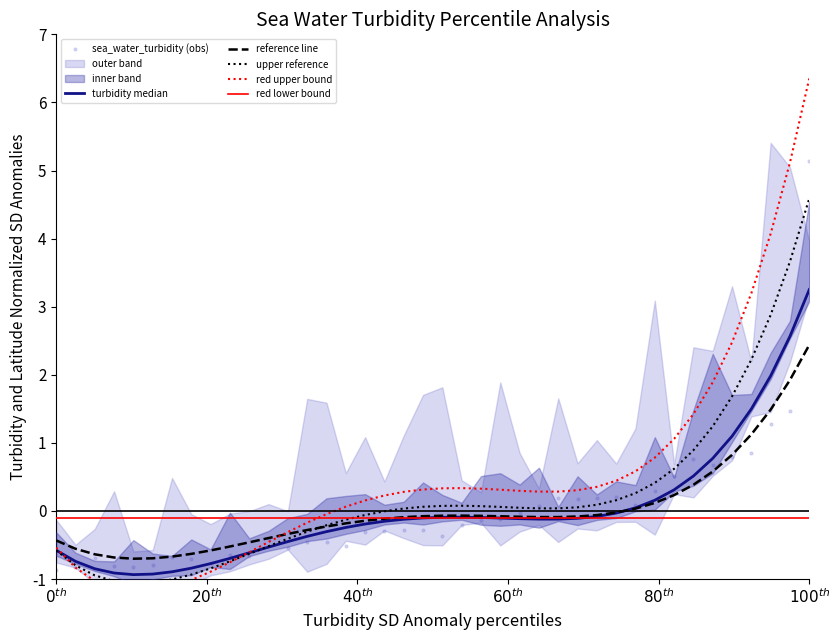

What is the maximum value for upper reference?

4.6